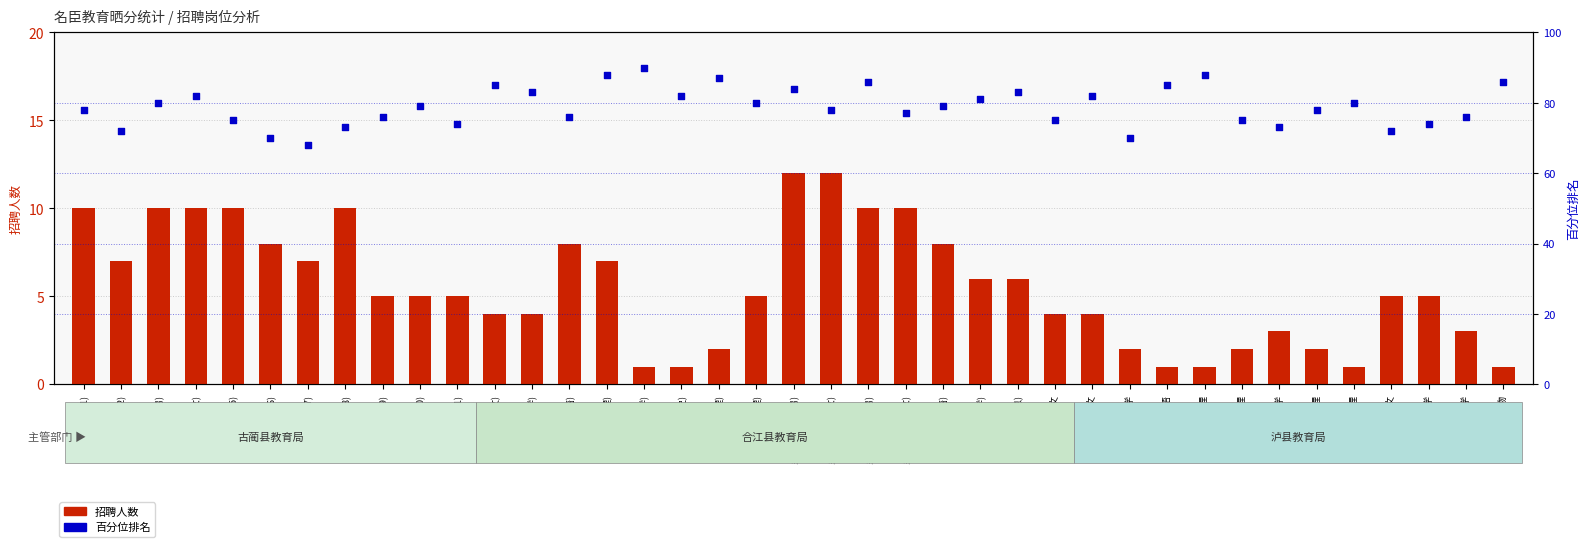

Which series has the widest spread of Y values?

招聘人数